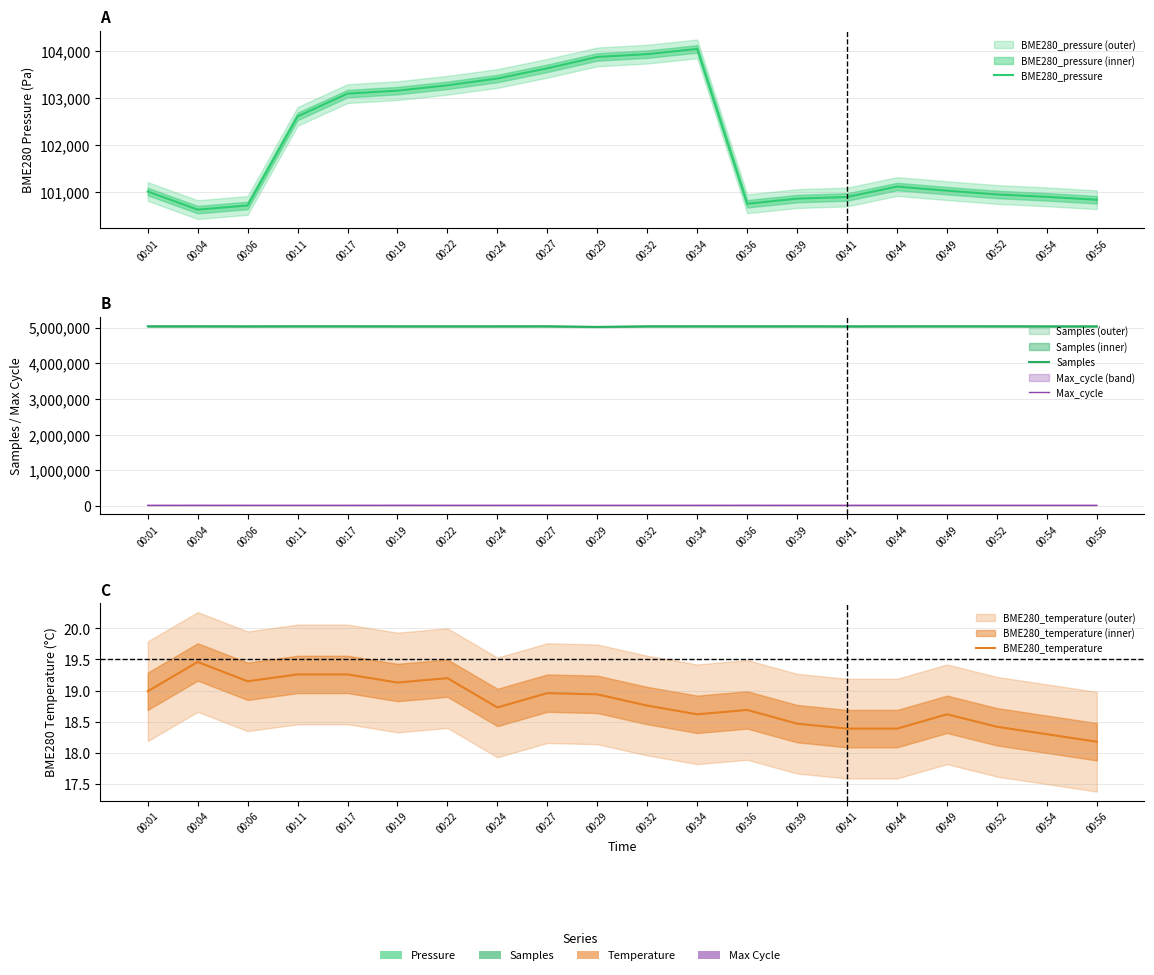

Count the number of categories in the chart.

20